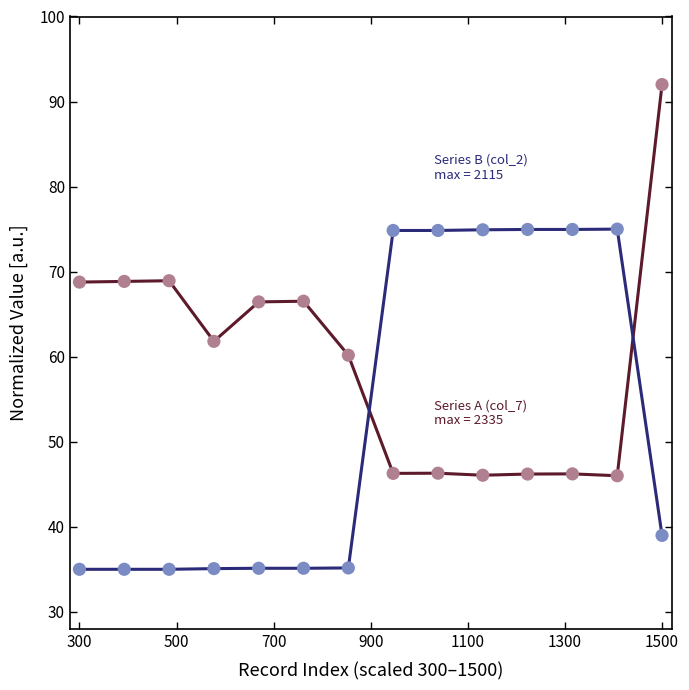

What is the minimum value shown in the chart?

35.0